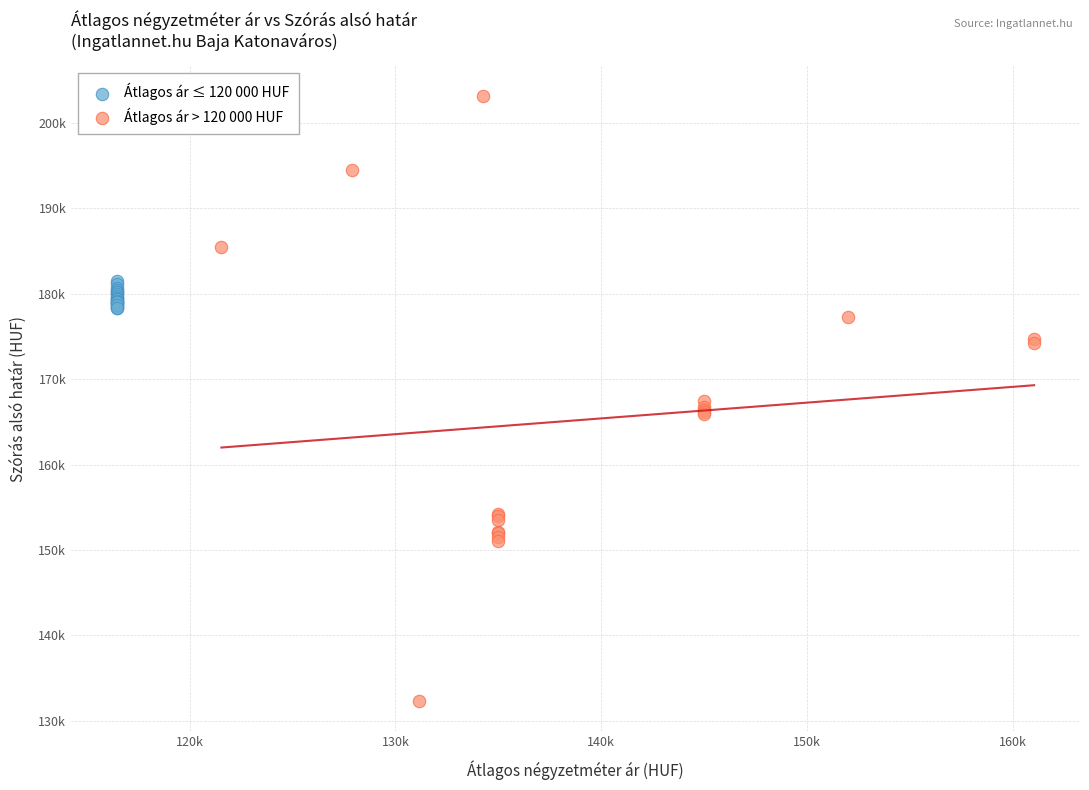

Which series contains the lowest Y value?

Átlagos ár > 120 000 HUF